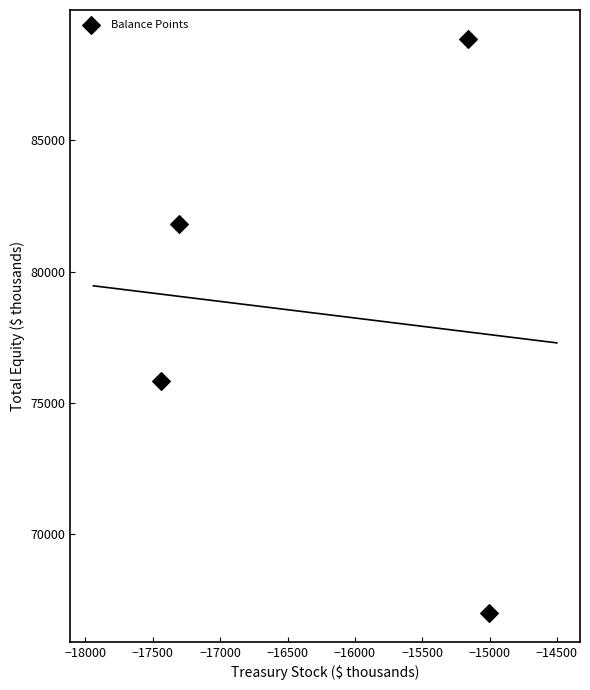

What Y value in the scatter plot is closest to 77929?

75835